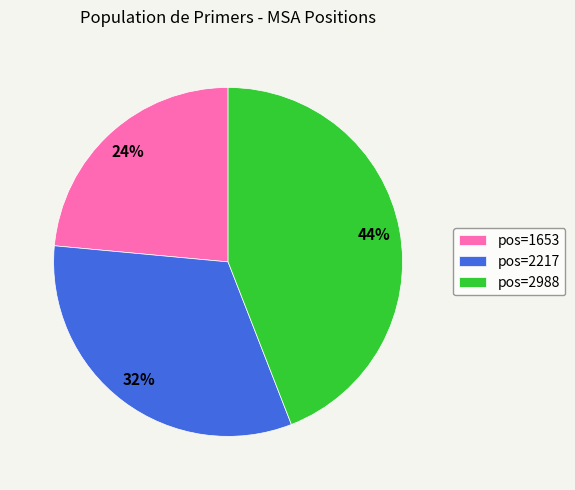

Rank the categories by value from highest to lowest.

pos=2988, pos=2217, pos=1653